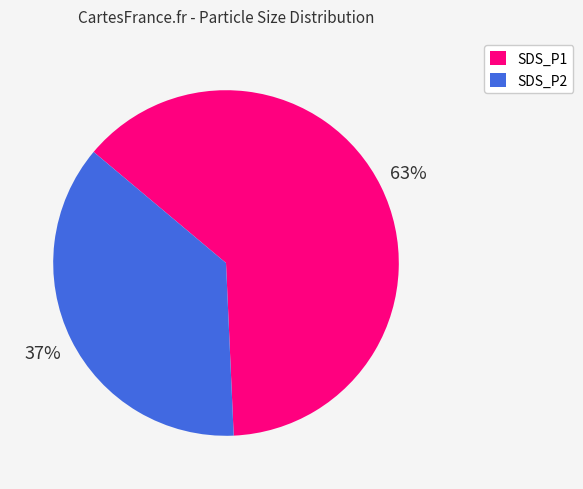

Is it true that SDS_P2 is 37% of the pie?

True